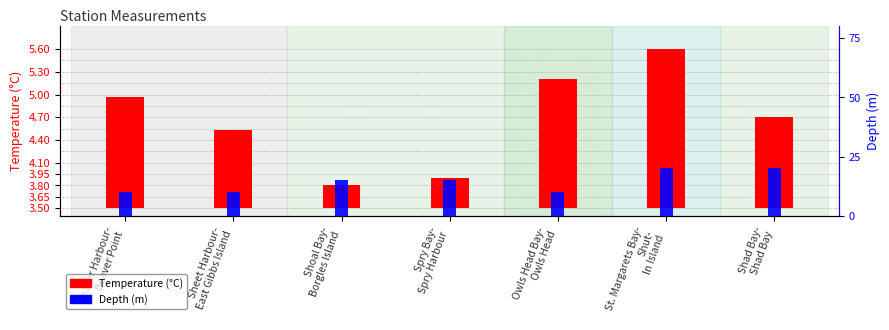

What are all the series names shown in the legend?

Temperature (°C), Depth (m)